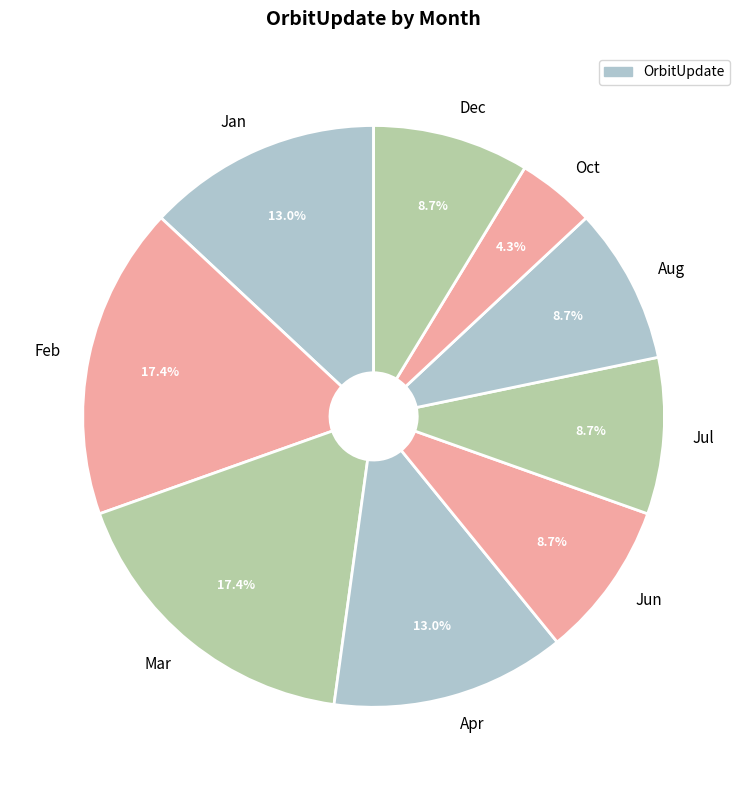

Is there any slice that represents more than half of the pie?

No